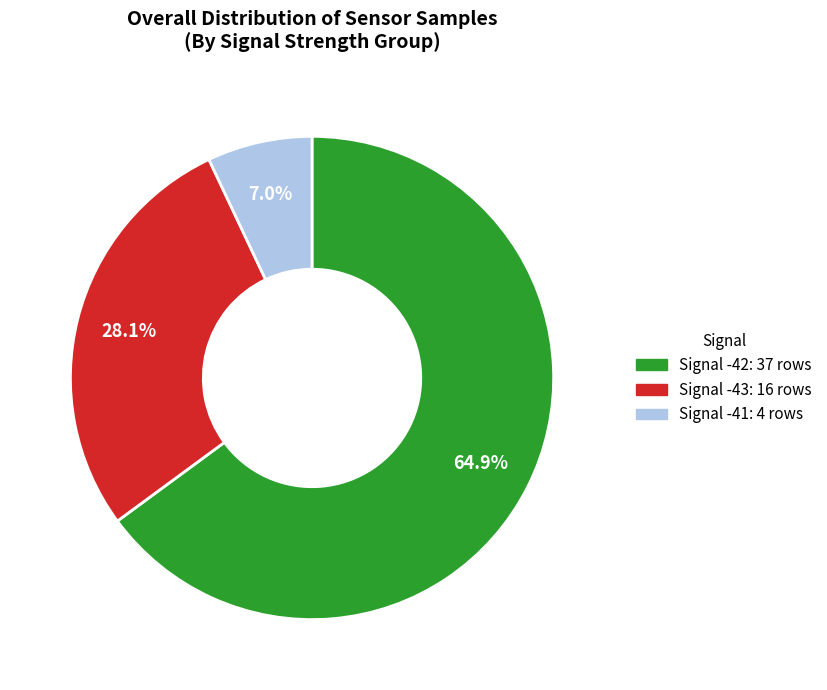

Does any single category account for the majority?

Yes